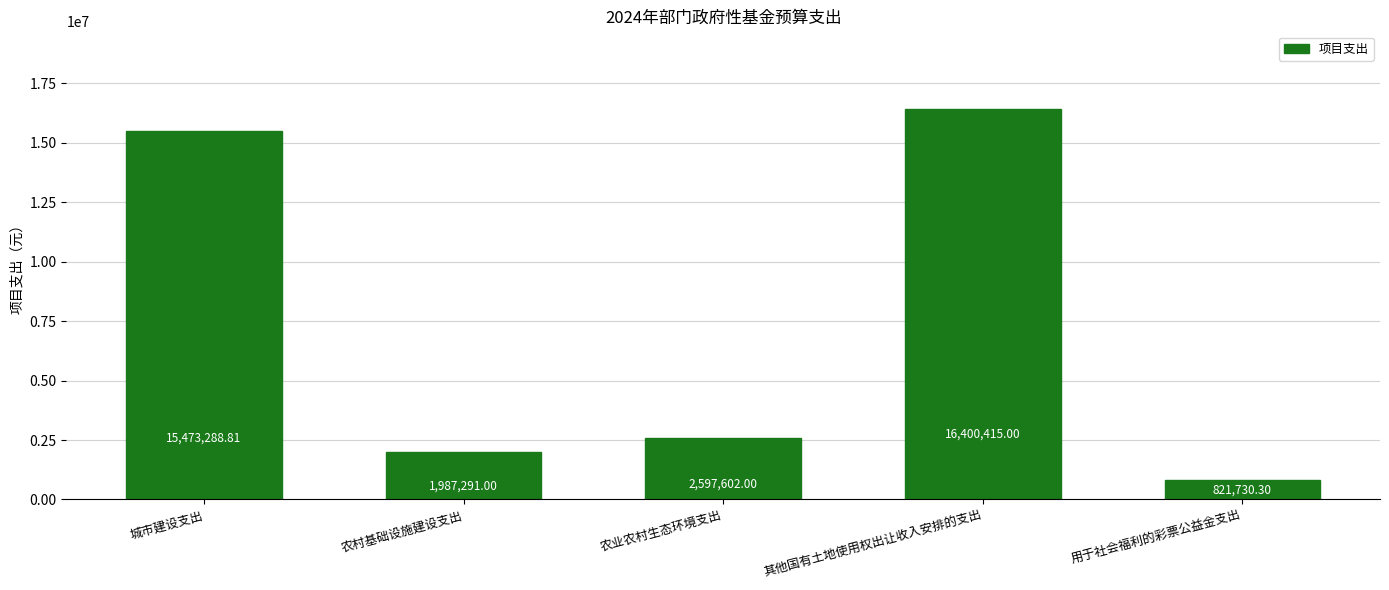

Where is the data nearest to the value 8611072?

农业农村生态环境支出